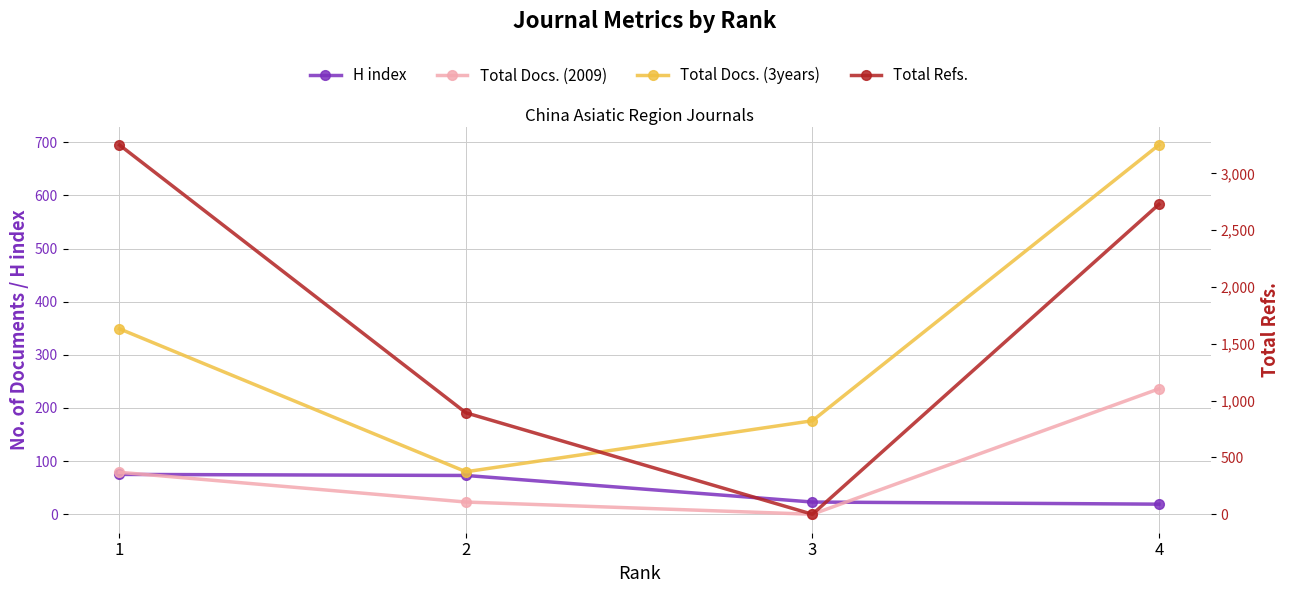

What are all the series names shown in the legend?

H index, Total Docs. (2009), Total Docs. (3years), Total Refs.